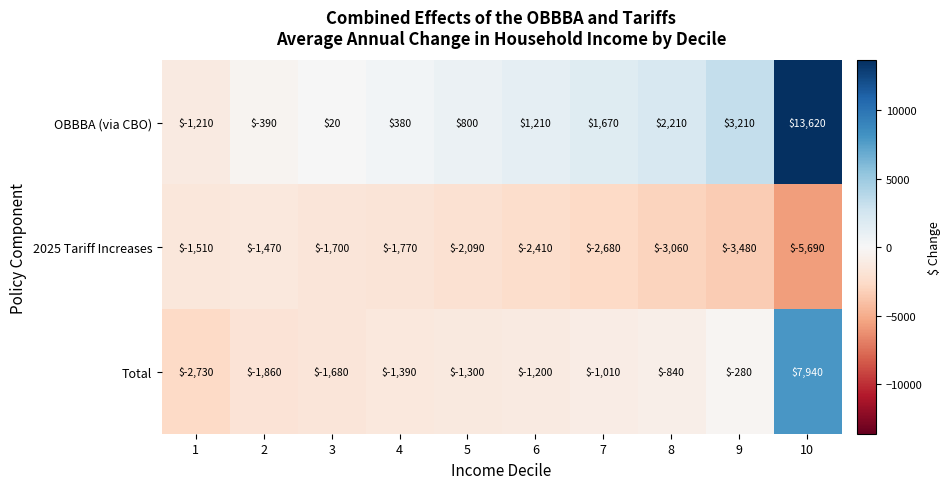

Reading left to right, extract all data points from this chart.

OBBBA (via CBO): -1210	-390	20	380	800	1210	1670	2210	3210	13620
2025 Tariff Increases: -1510	-1470	-1700	-1770	-2090	-2410	-2680	-3060	-3480	-5690
Total: -2730	-1860	-1680	-1390	-1300	-1200	-1010	-840	-280	7940